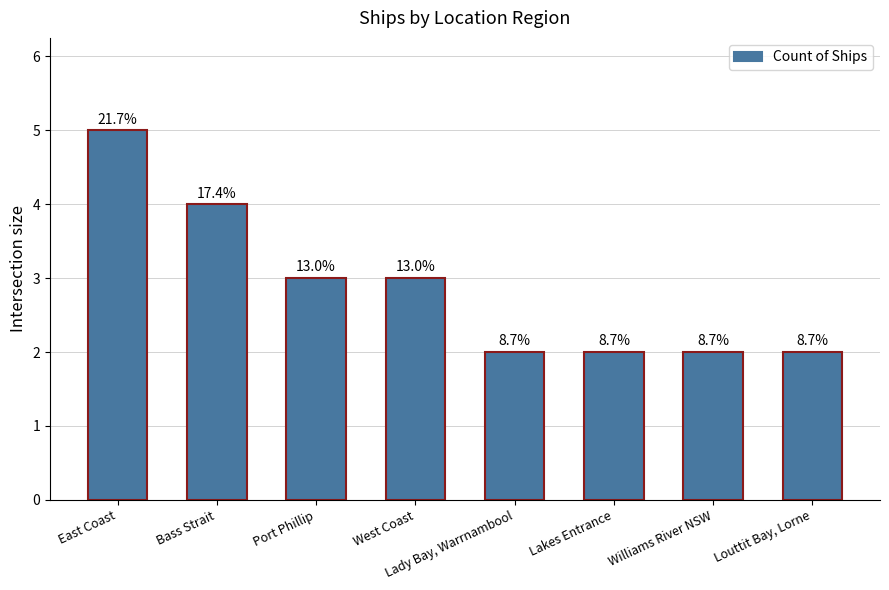

Does the chart contain any negative values?

No